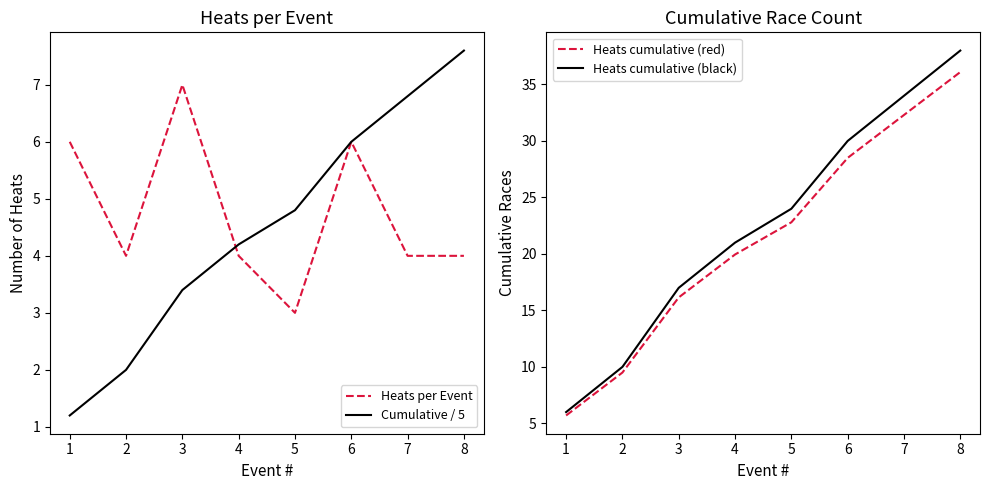

What is the difference between the highest and lowest values at 6?

24.0